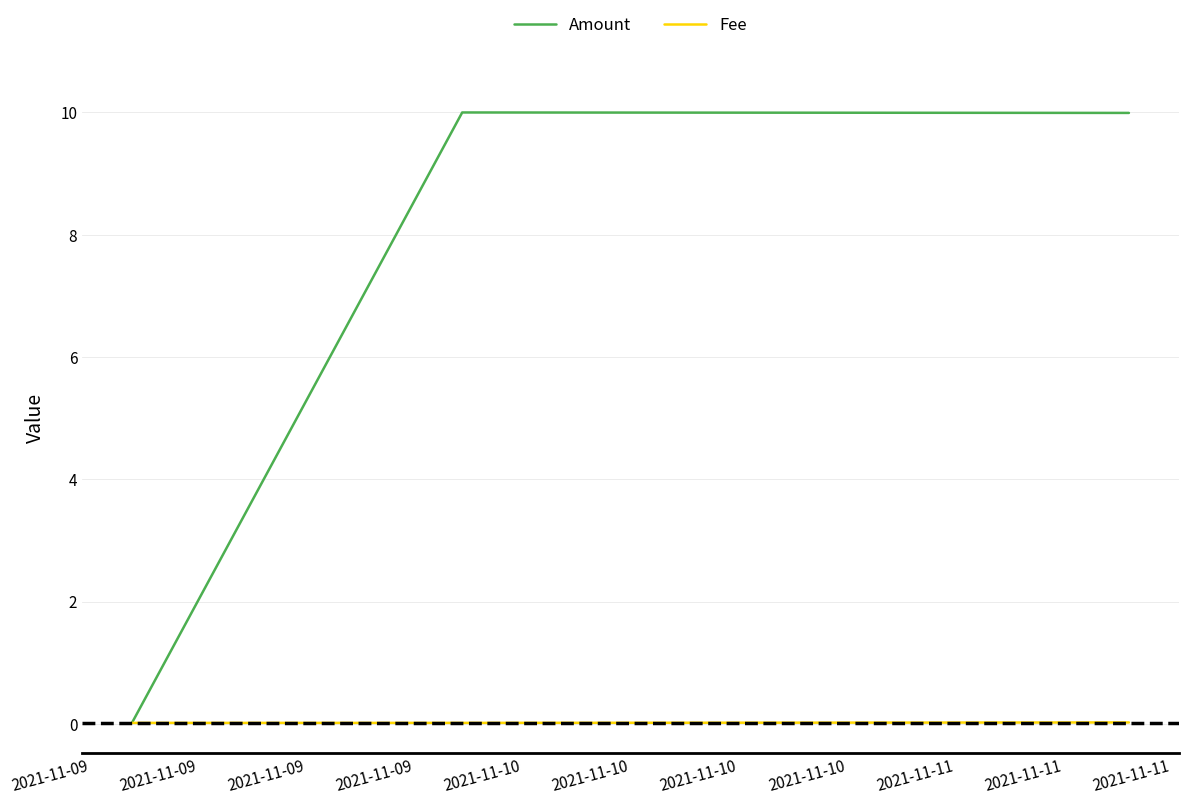

Rank the series by their maximum value, from lowest to highest.

Fee, Amount